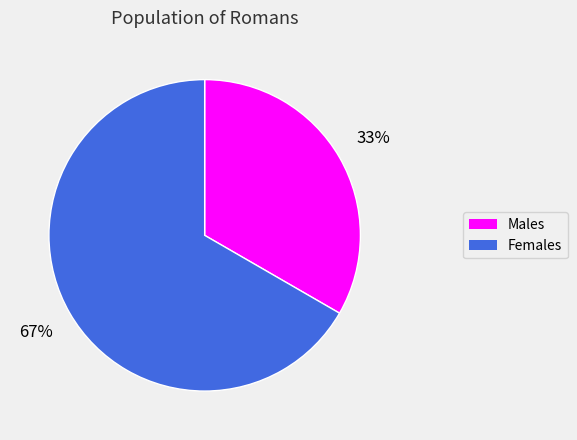

To the nearest percent, what is the average slice percentage?

50%